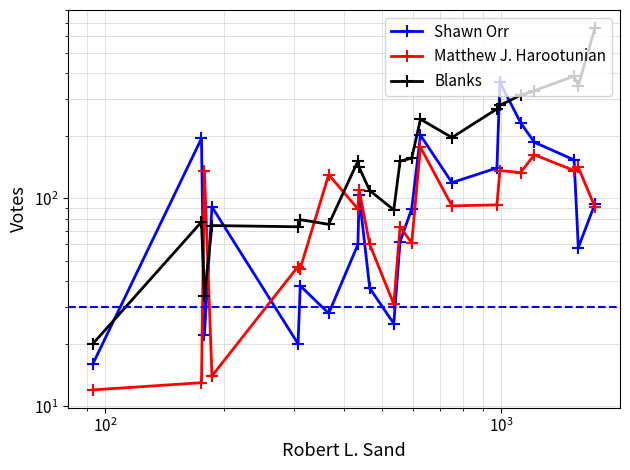

What is the difference between the maximum and minimum values in the Matthew J. Harootunian series?

164